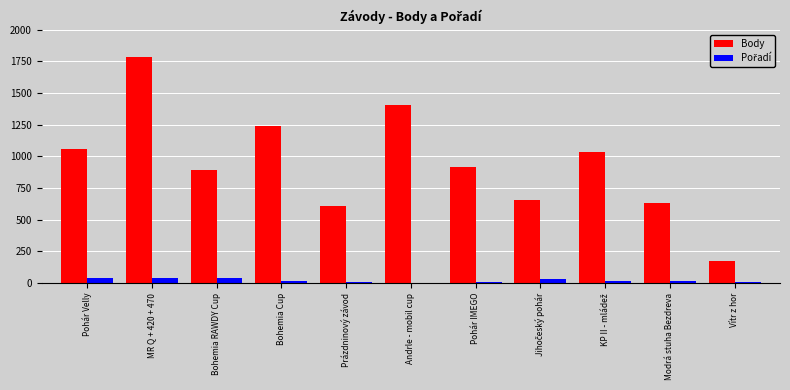

At which category is the sum across all series the highest?

MR Q + 420 + 470